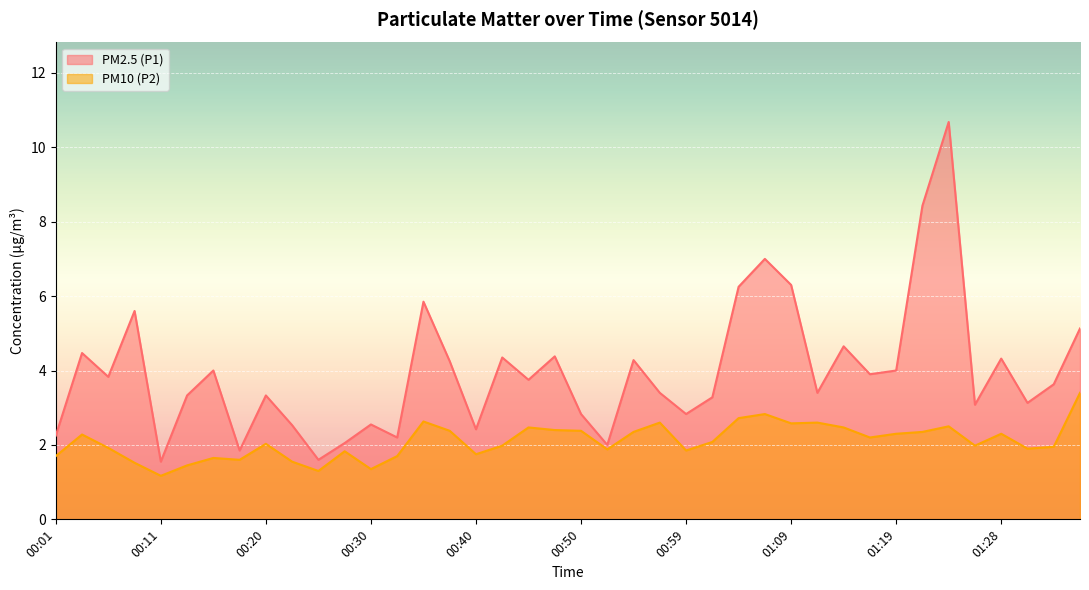

At which category is the sum across all series the highest?

01:24